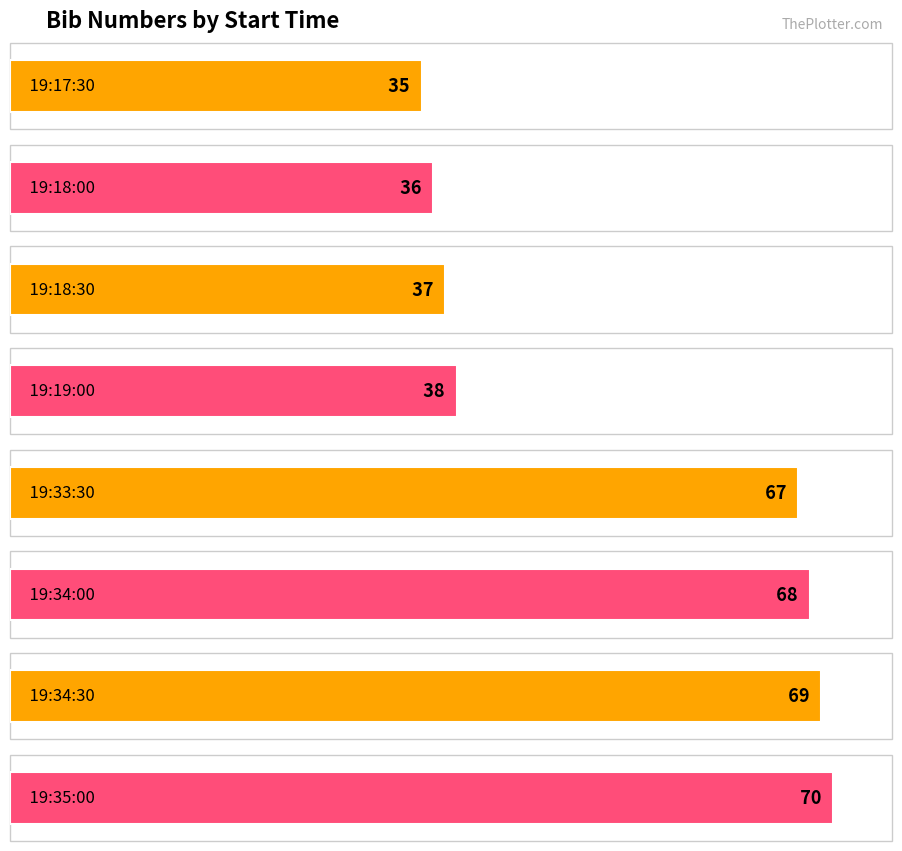

What is the difference between the second highest and second lowest values?

33